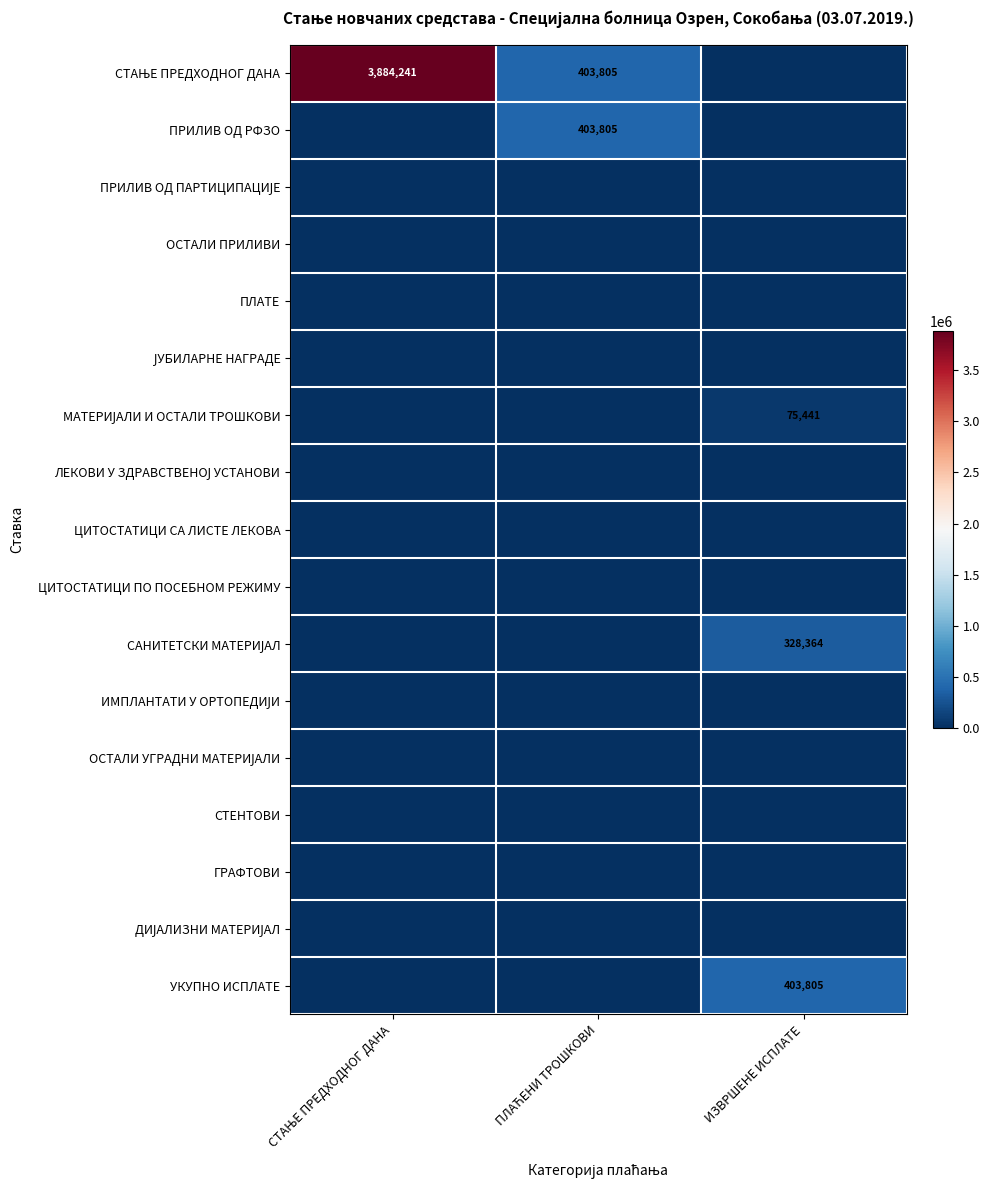

The СТАЊЕ ПРЕДХОДНОГ ДАНА series shows 2622753.4 at СТАЊЕ ПРЕДХОДНОГ ДАНА. True or false?

False